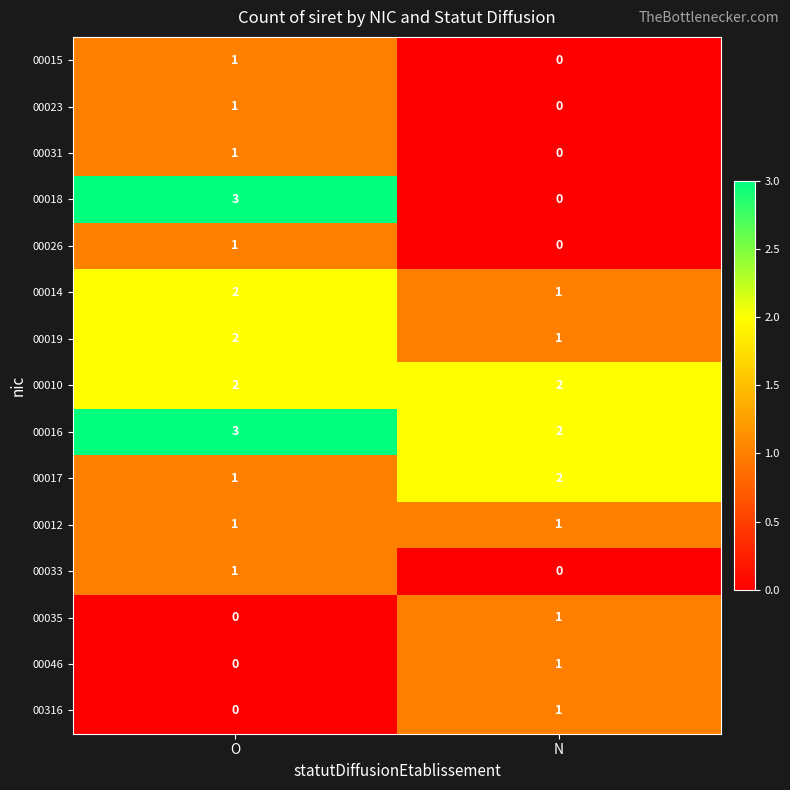

Which series has the largest range (max minus min)?

00018